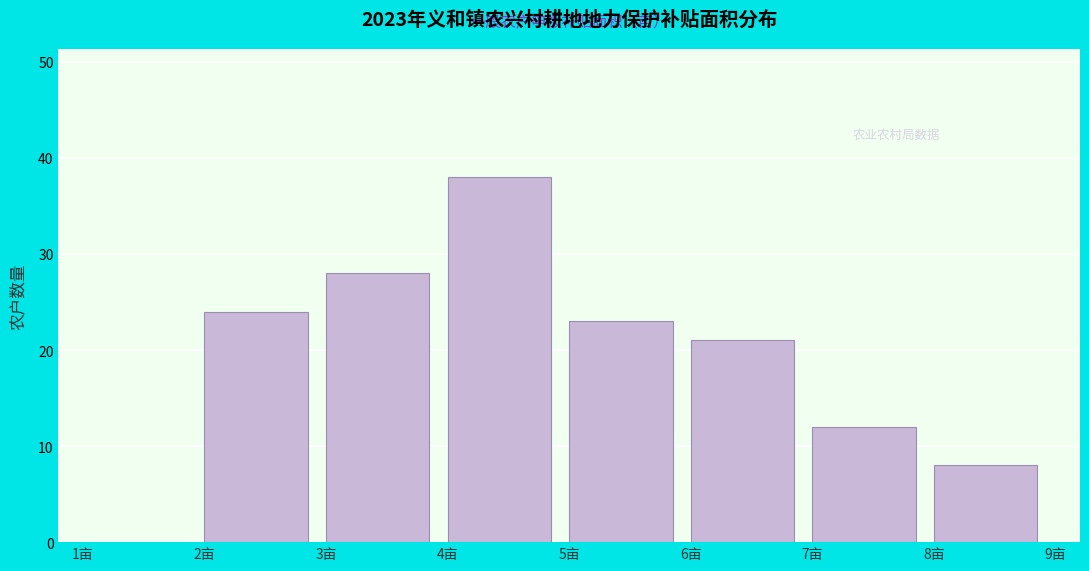

Which range on the x-axis has the tallest bar?

4 to 5